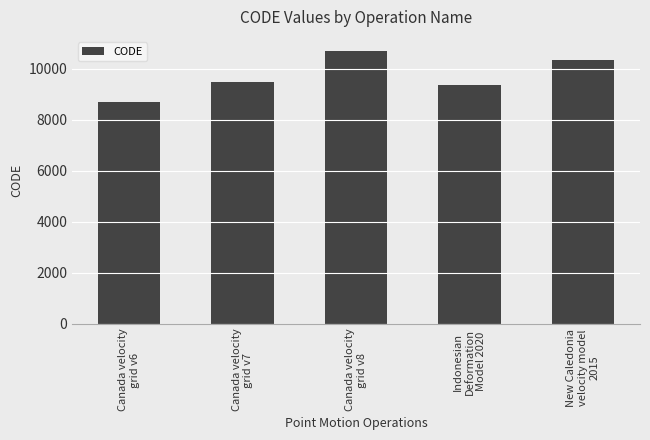

Are the bars horizontal?

No